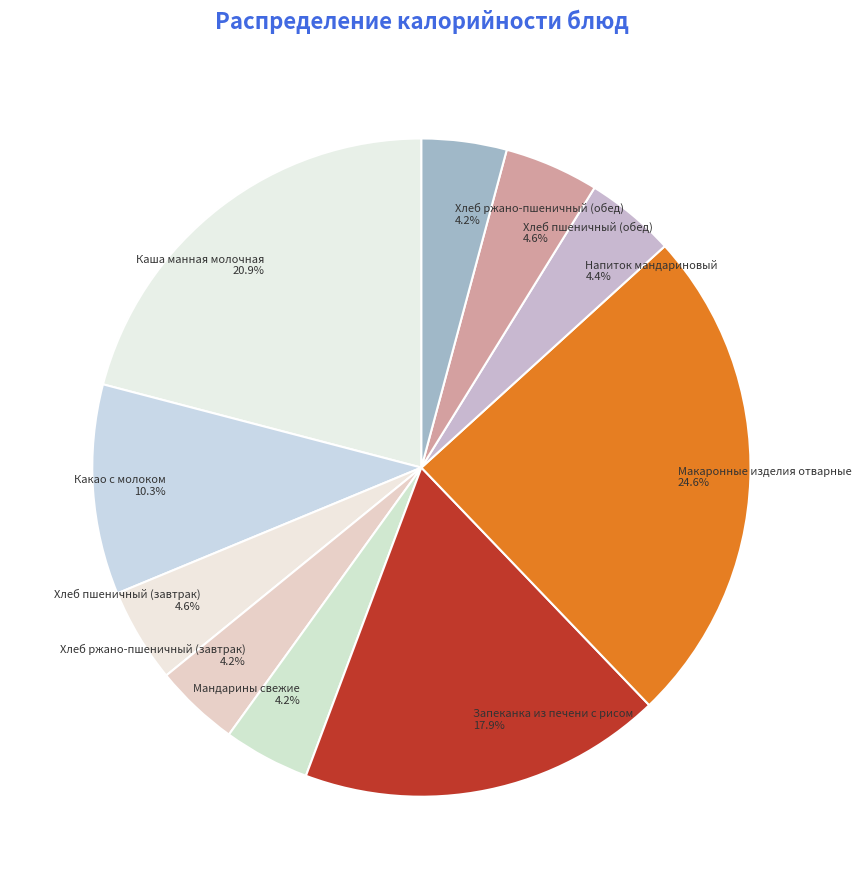

How many slices are in this pie chart?

10